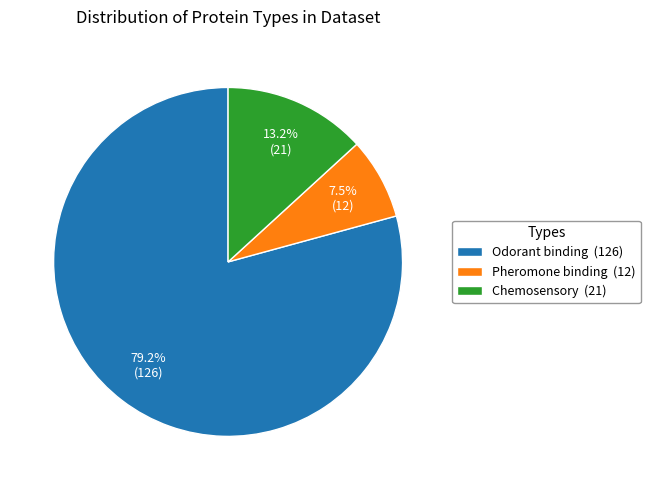

Rank the categories by value from highest to lowest.

Odorant binding, Chemosensory, Pheromone binding